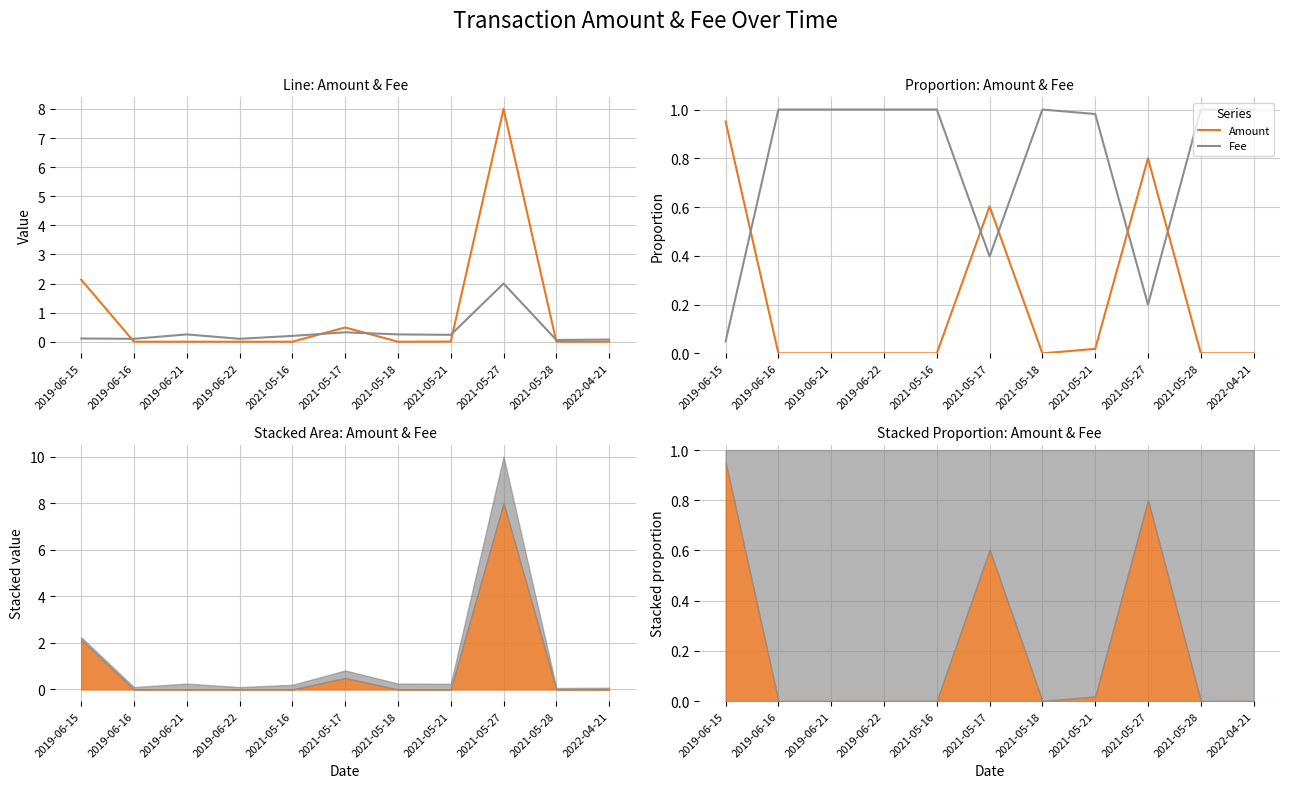

Reading right to left, list all the values displayed in this chart.

Amount: 2022-04-21=0.0	2021-05-28=0.0	2021-05-27=0.8	2021-05-21=0.0	2021-05-18=0.0	2021-05-17=0.6	2021-05-16=0.0	2019-06-22=0.0	2019-06-21=0.0	2019-06-16=0.0	2019-06-15=1.0
Fee: 2022-04-21=1.0	2021-05-28=1.0	2021-05-27=0.2	2021-05-21=1.0	2021-05-18=1.0	2021-05-17=0.4	2021-05-16=1.0	2019-06-22=1.0	2019-06-21=1.0	2019-06-16=1.0	2019-06-15=0.0